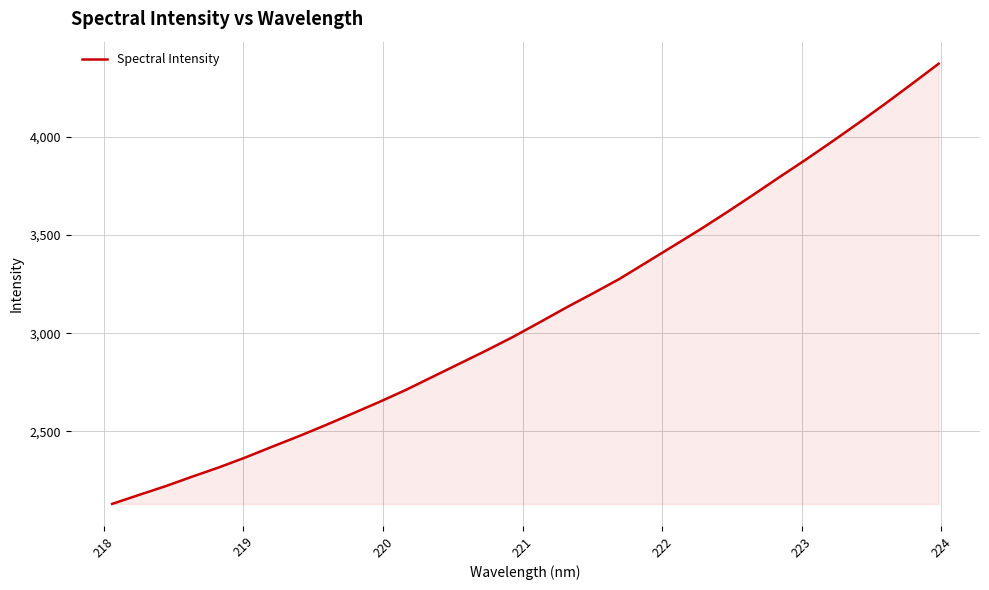

What is the smallest value displayed?

2130.0